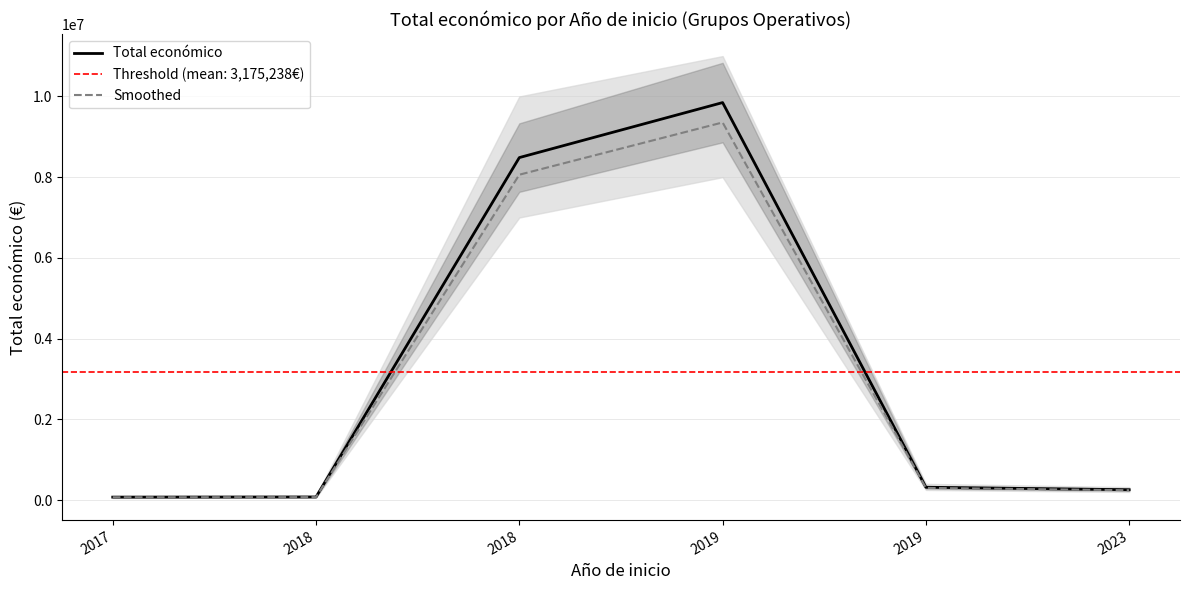

True or false: Total económico and Smoothed cross at least once.

False